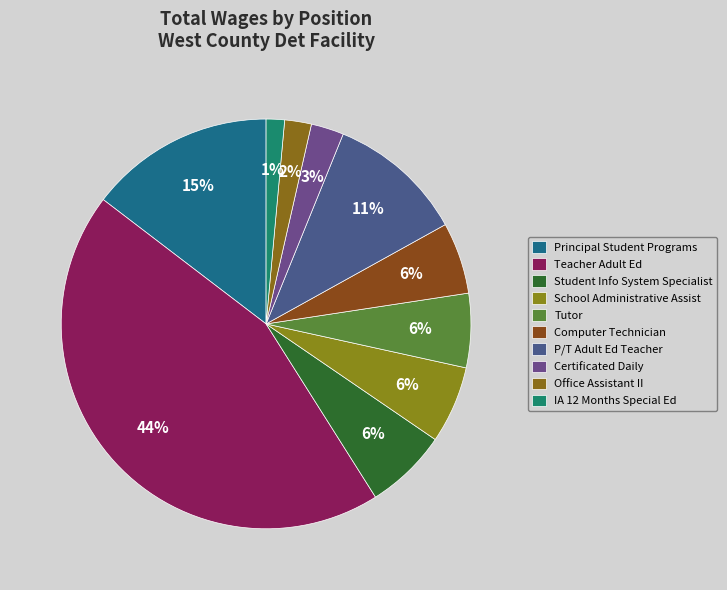

How many slices are in this pie chart?

10